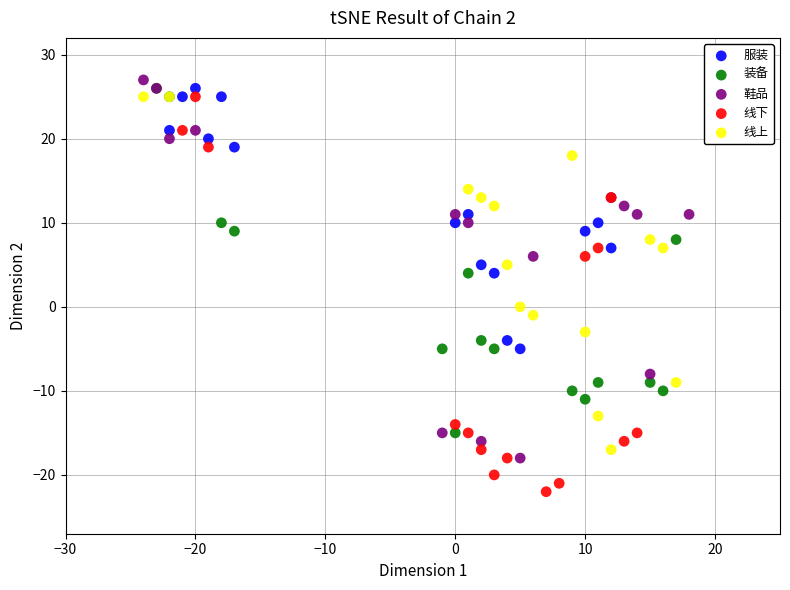

Which series reaches the minimum Y coordinate?

线下